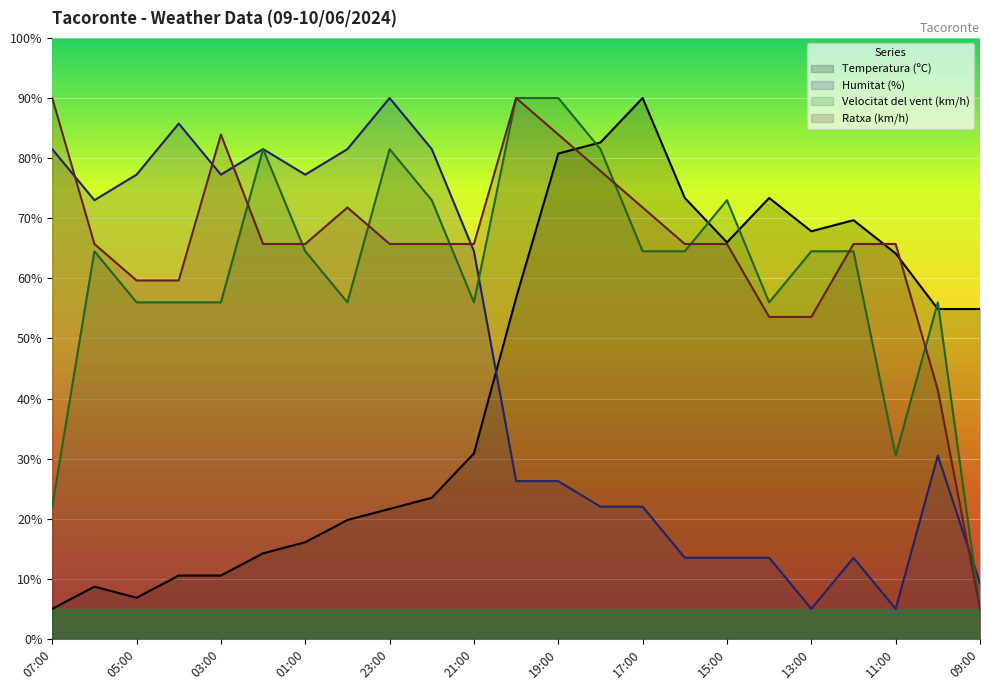

What is the label of the 17th point from the left?

15:00